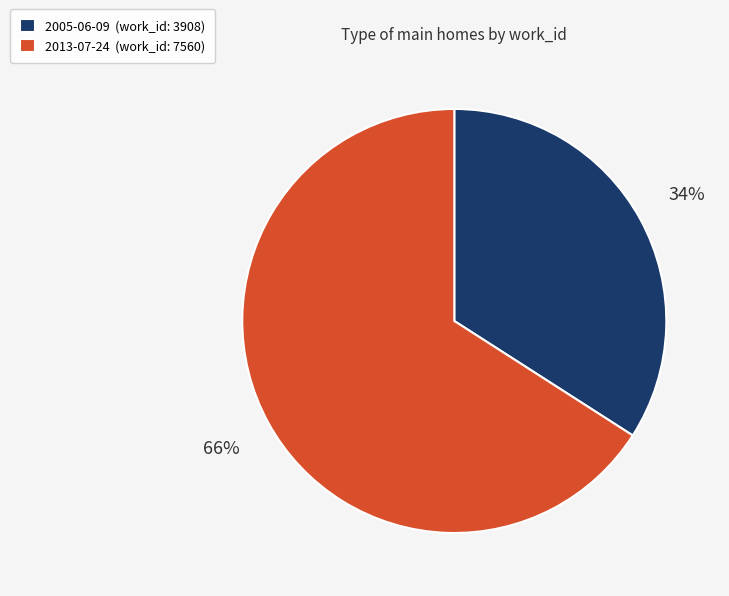

Does any single category account for the majority?

Yes